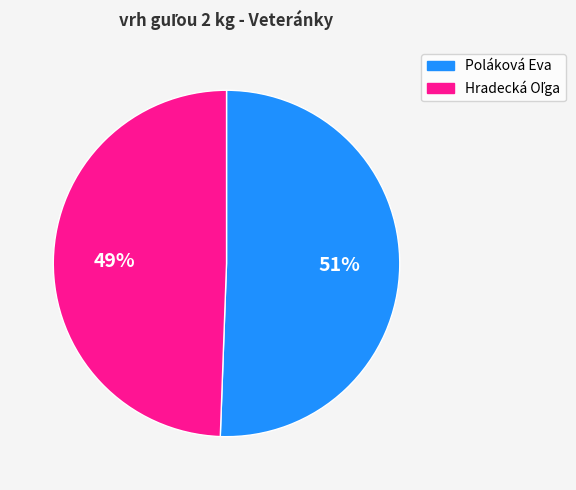

The Poláková Eva slice represents 51% of the pie. True or false?

True